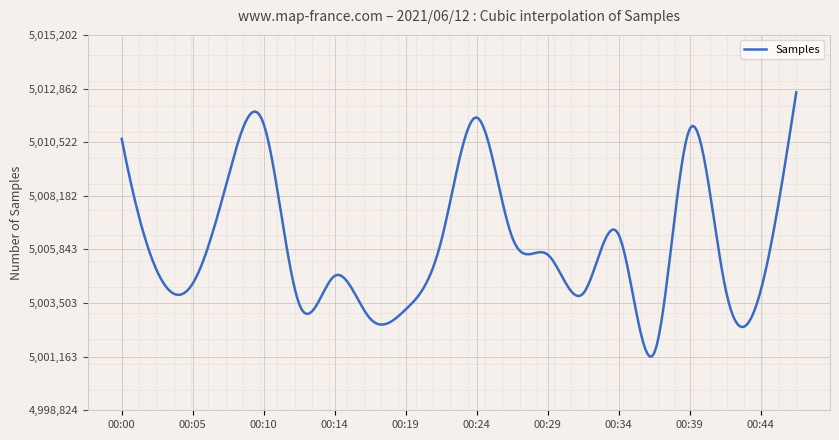

What is the maximum value shown in the chart?

5012696.0